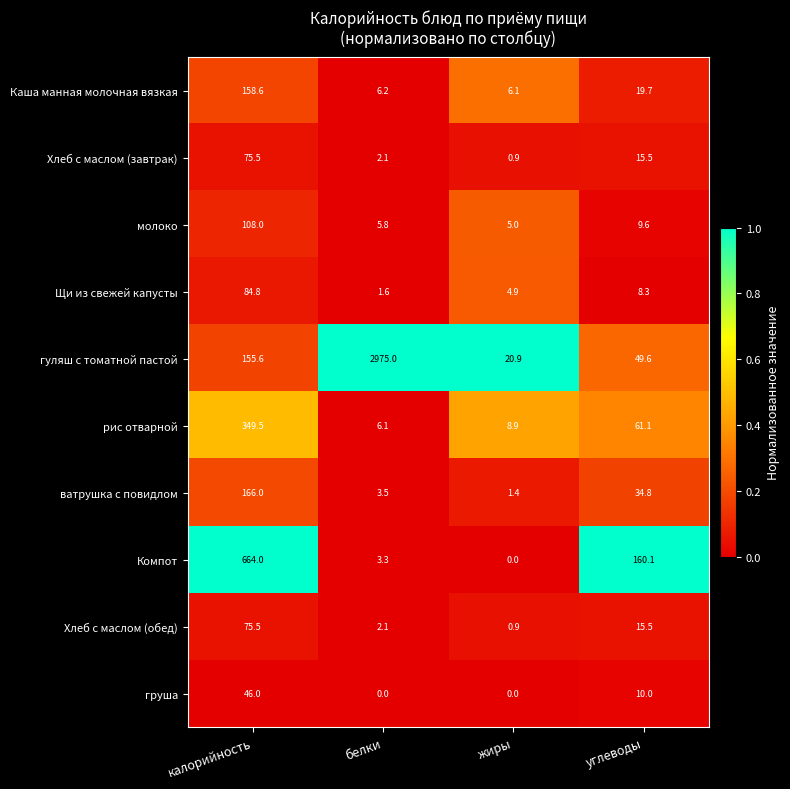

Is it true that гуляш с томатной пастой equals 4092.6 at белки?

False